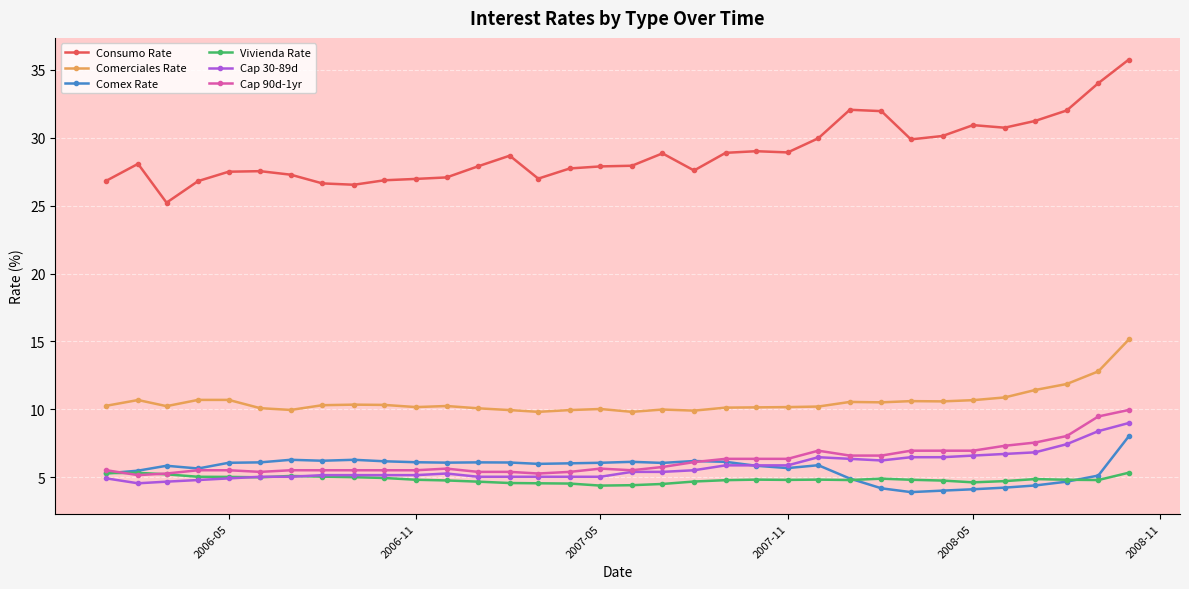

List the series in order of their peak value, lowest first.

Vivienda Rate, Comex Rate, Cap 30-89d, Cap 90d-1yr, Comerciales Rate, Consumo Rate